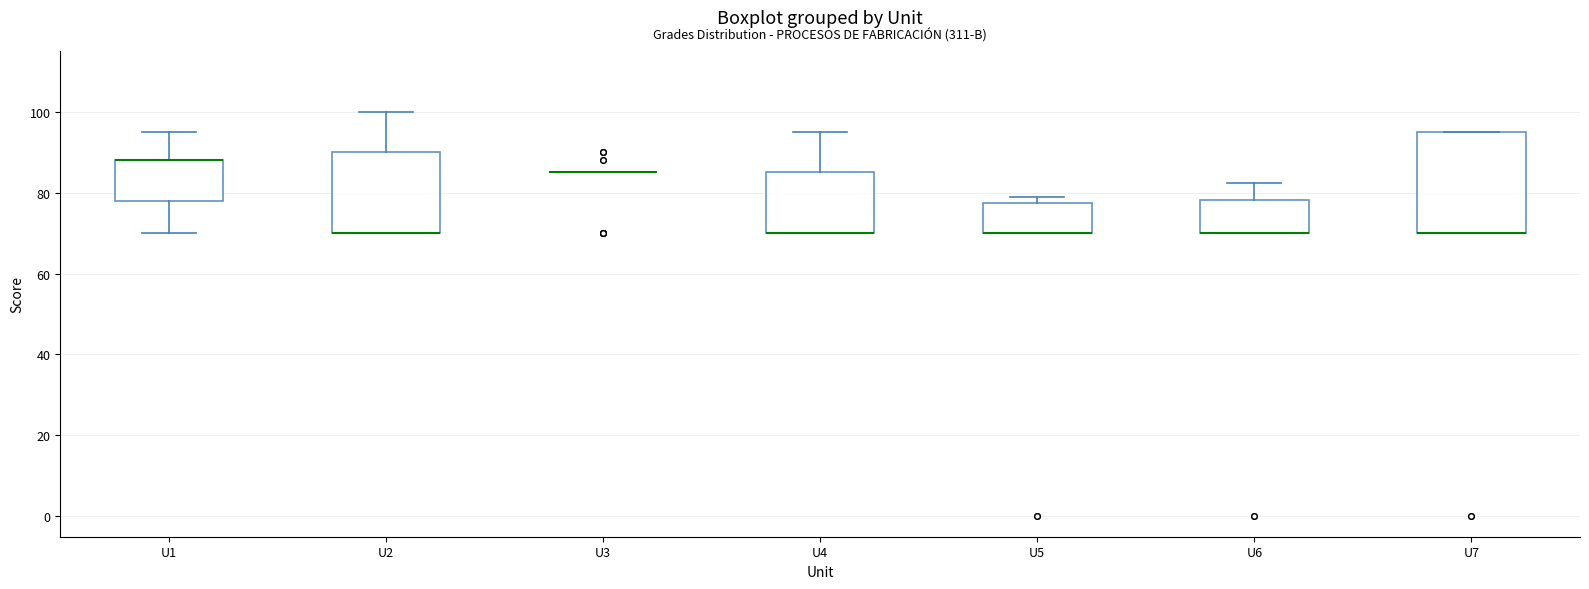

Reading left to right, transcribe this box plot: for each box, give where its median line is, the range the box spans, and where its two whiskers end, as read against the y-axis. The values are not printed on the chart, so give them approximately, as read against the axis.

U1: median 88 (drawn on the box's upper edge), box 78 to 88, whiskers 70 to 96
U2: median 70 (drawn on the box's lower edge), box 70 to 90, whiskers 70 to 100
U3: box collapsed to a line at 86, whiskers 86 to 86
U4: median 70 (drawn on the box's lower edge), box 70 to 86, whiskers 70 to 96
U5: median 70 (drawn on the box's lower edge), box 70 to 78, whiskers 70 to 80
U6: median 70 (drawn on the box's lower edge), box 70 to 78, whiskers 70 to 82
U7: median 70 (drawn on the box's lower edge), box 70 to 96, whiskers 70 to 96